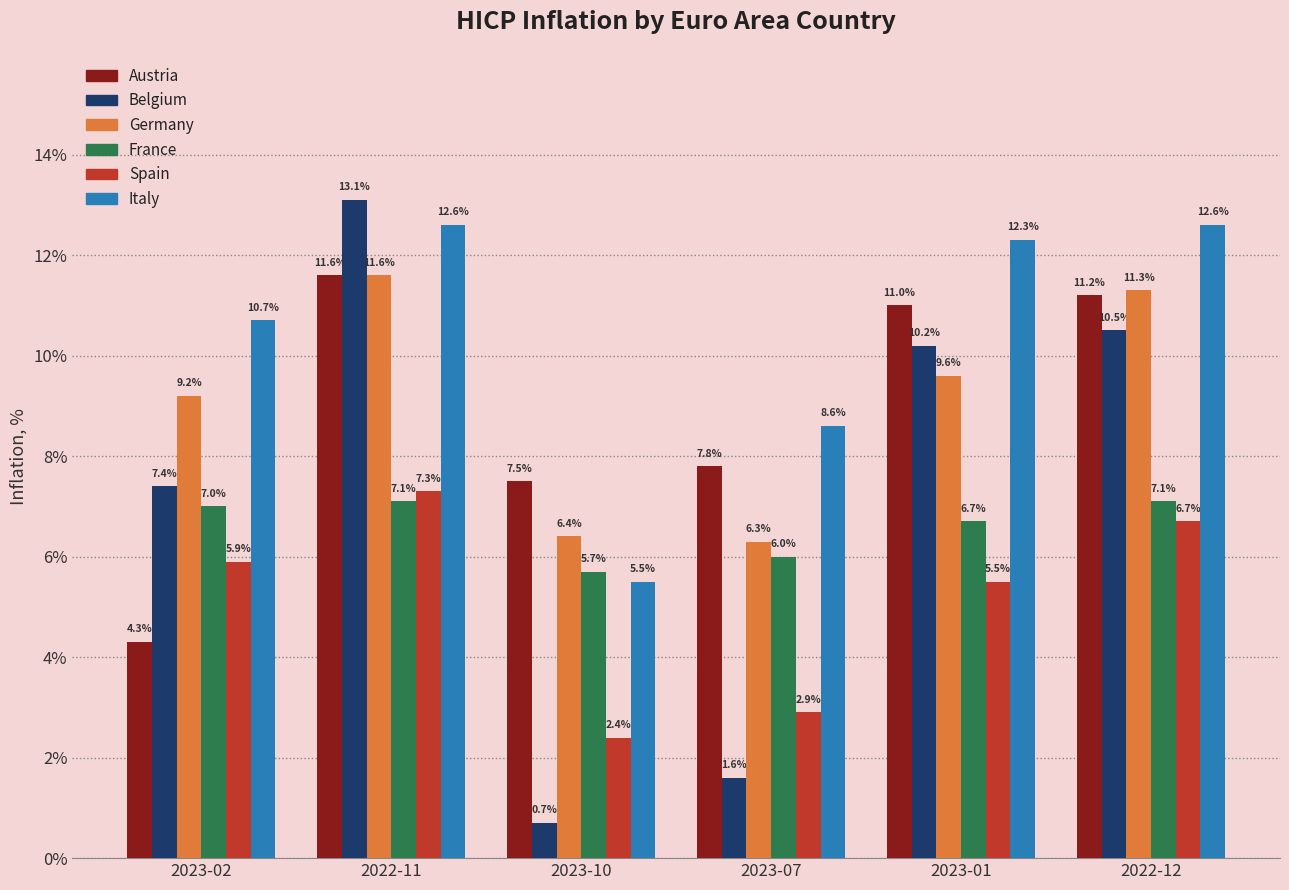

What is the label of the 3rd bar from the right?

2023-07